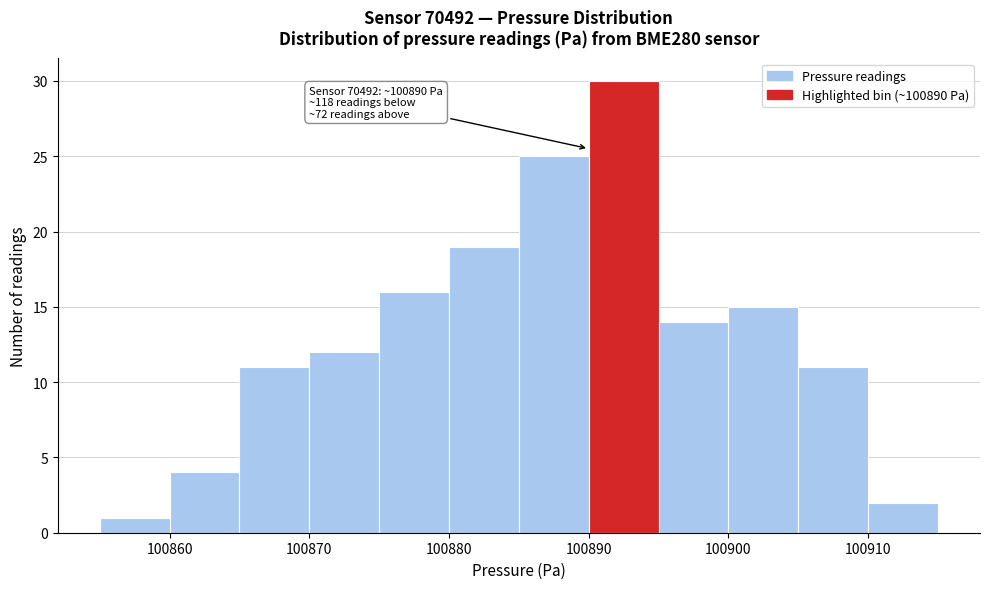

Which range on the x-axis has the tallest bar?

100890 to 100895